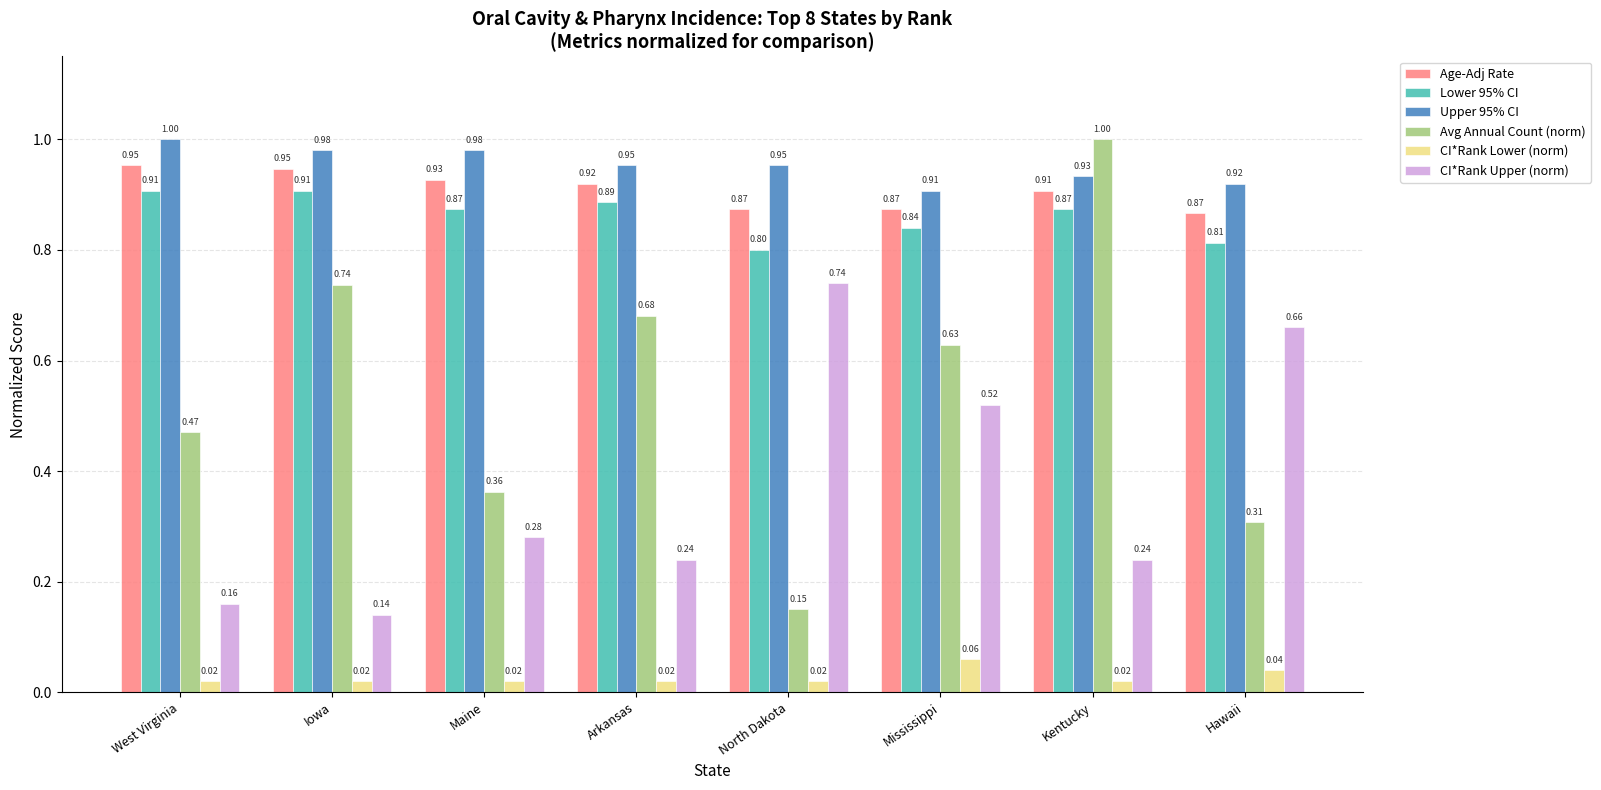

What is the total value across all series at Kentucky?

4.0